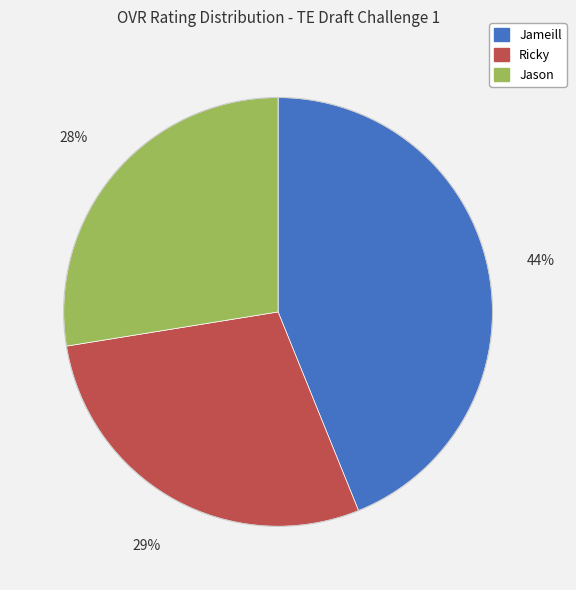

To the nearest percent, what is the difference between the Jason and Ricky slice percentages?

1%